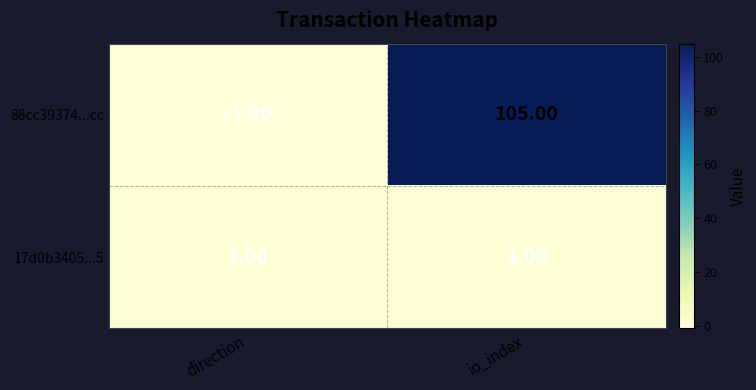

What is the spread (max minus min) of values at io_index?

104